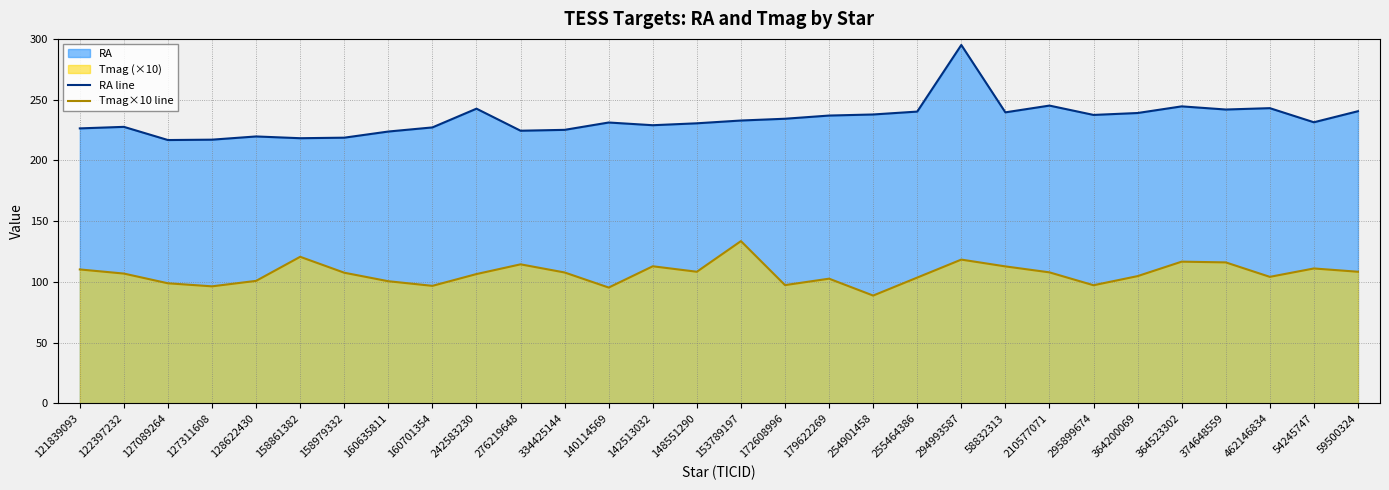

What position from the left is 254901458?

19